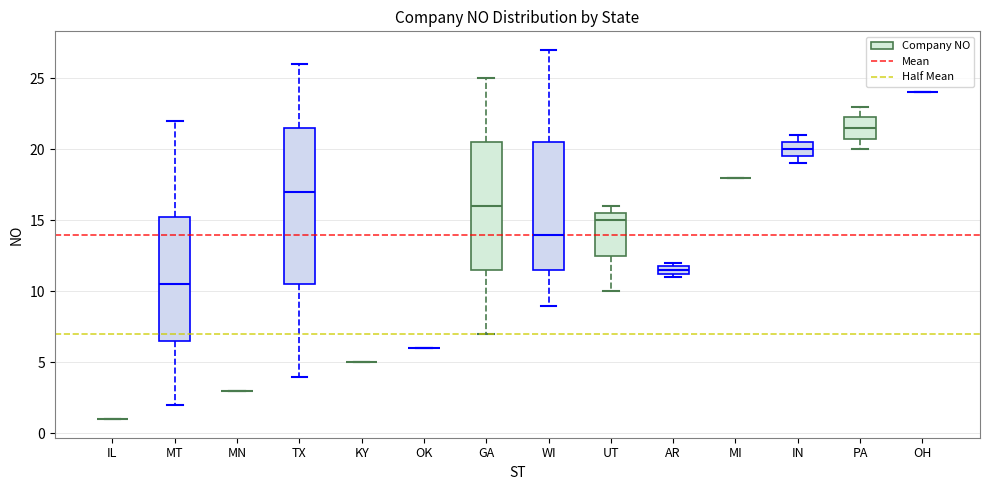

Which box is the tallest, from its lower edge to its upper edge?

TX